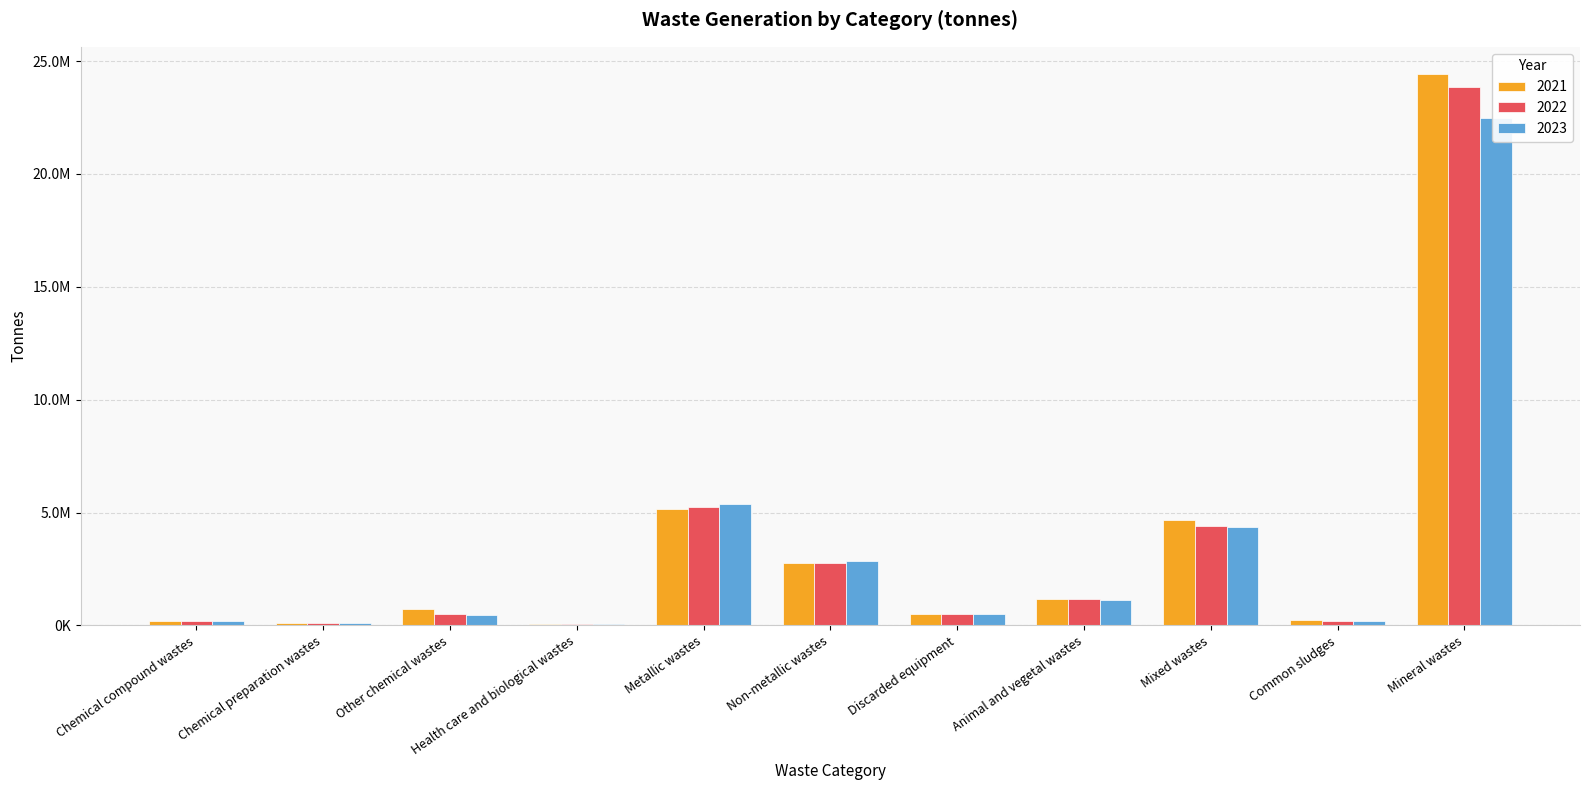

Is the value of 2023 at Non-metallic wastes greater than the value of 2021 at Chemical compound wastes?

Yes